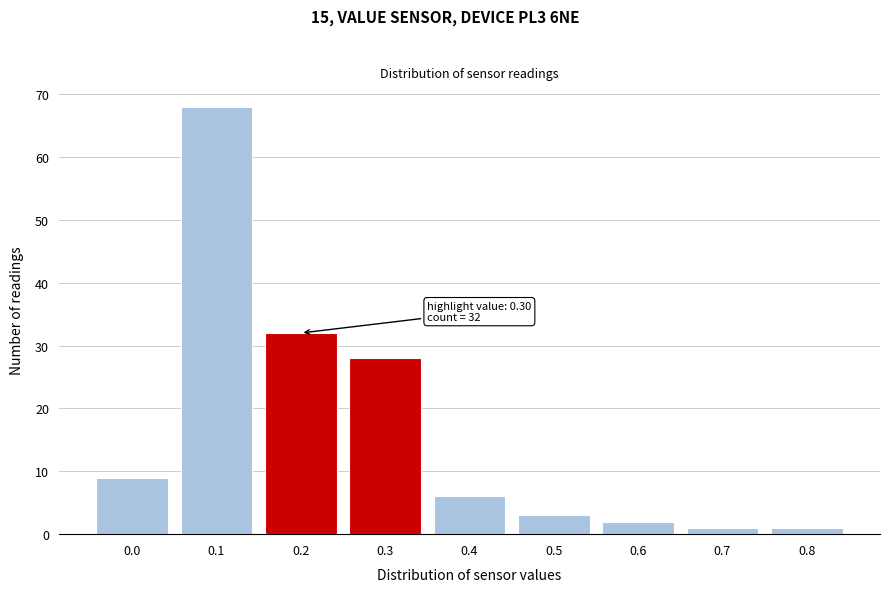

Reading left to right, what are all the values shown in this chart?

9	68	32	28	6	3	2	1	1